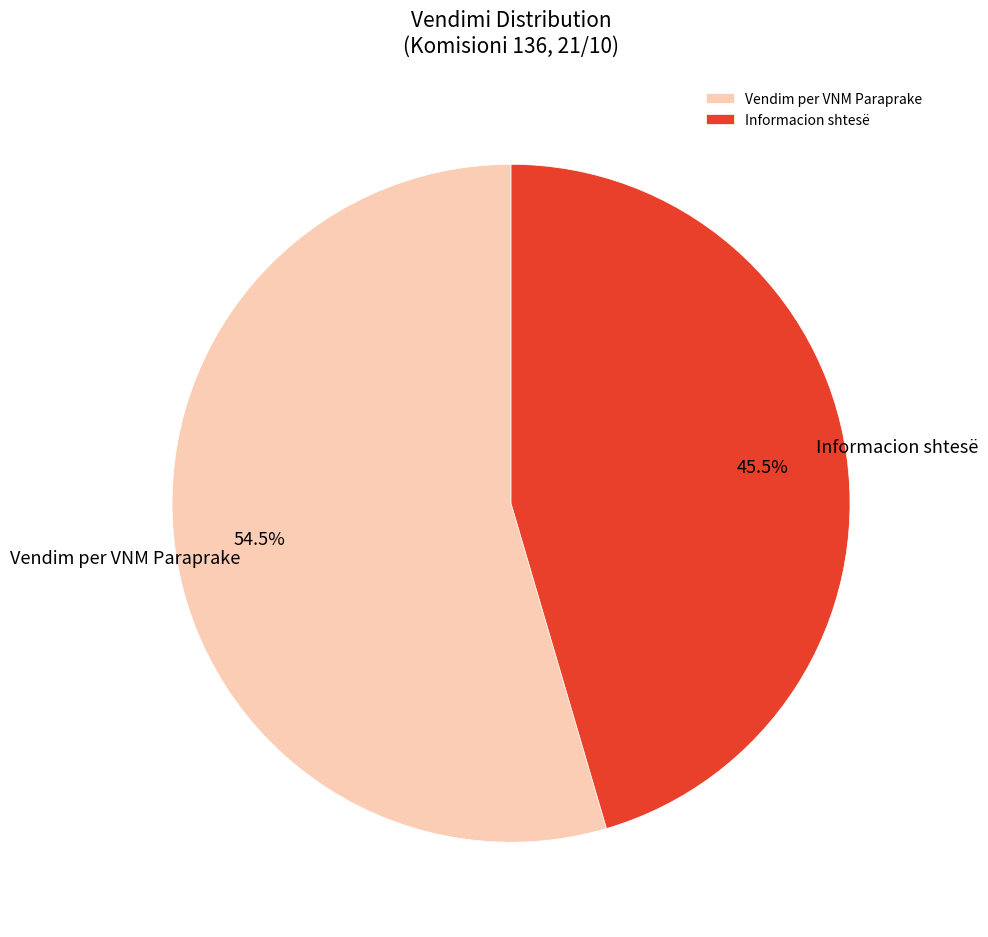

Does Vendim per VNM Paraprake account for over 50% of the chart?

Yes